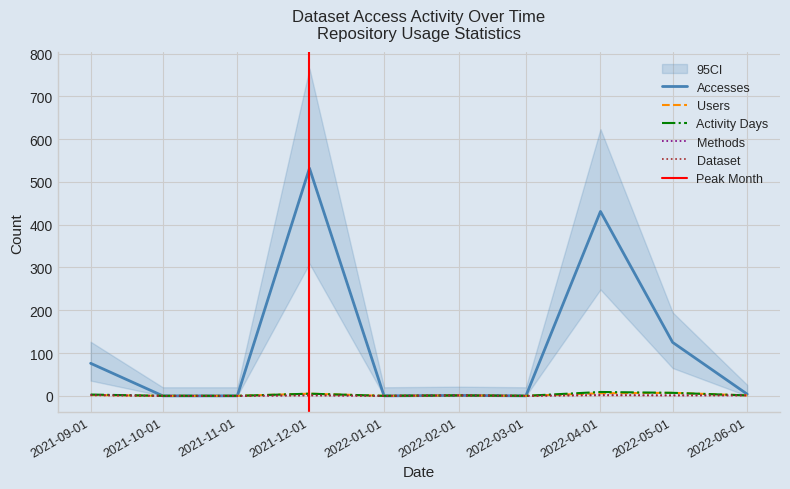

What is the total value across all series at 2022-02-01?

5